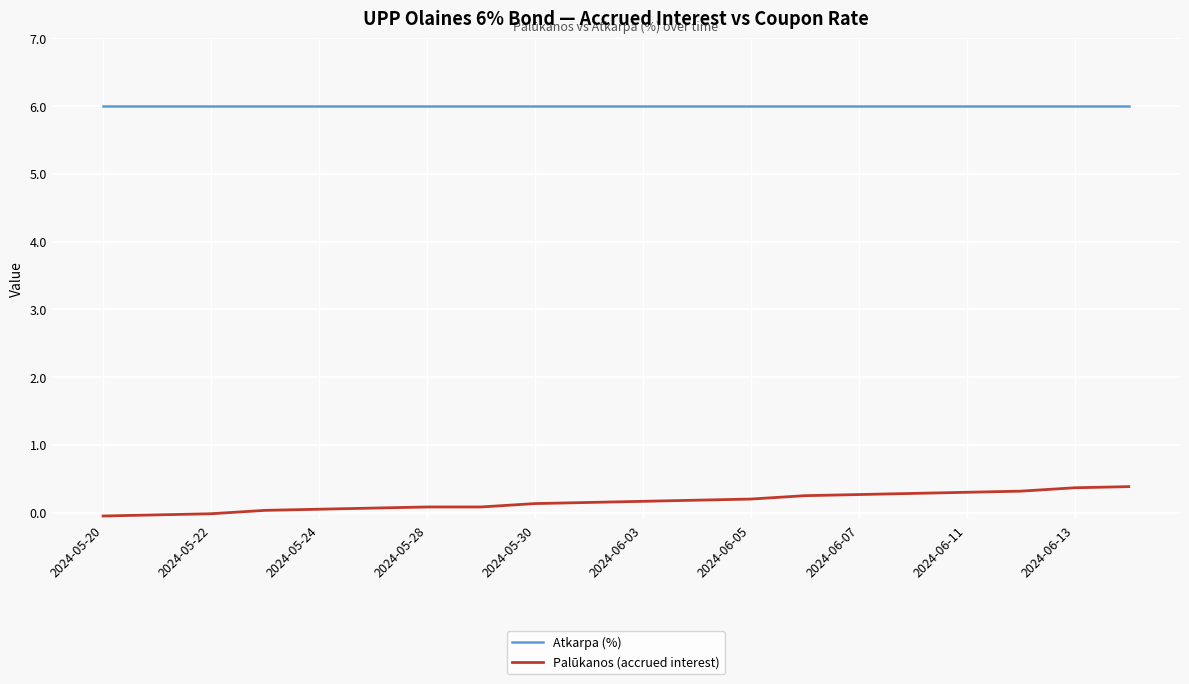

True or false: Palūkanos (accrued interest) and Atkarpa (%) cross at least once.

False